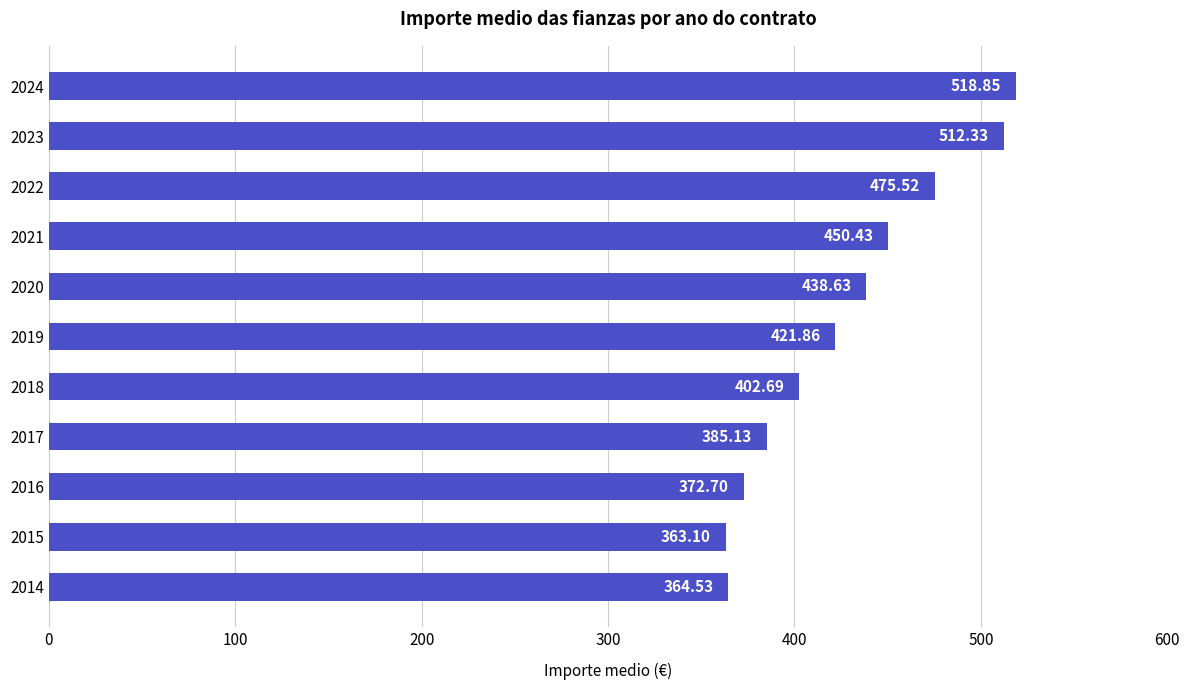

Which has a higher value, 2020 or 2018?

2020